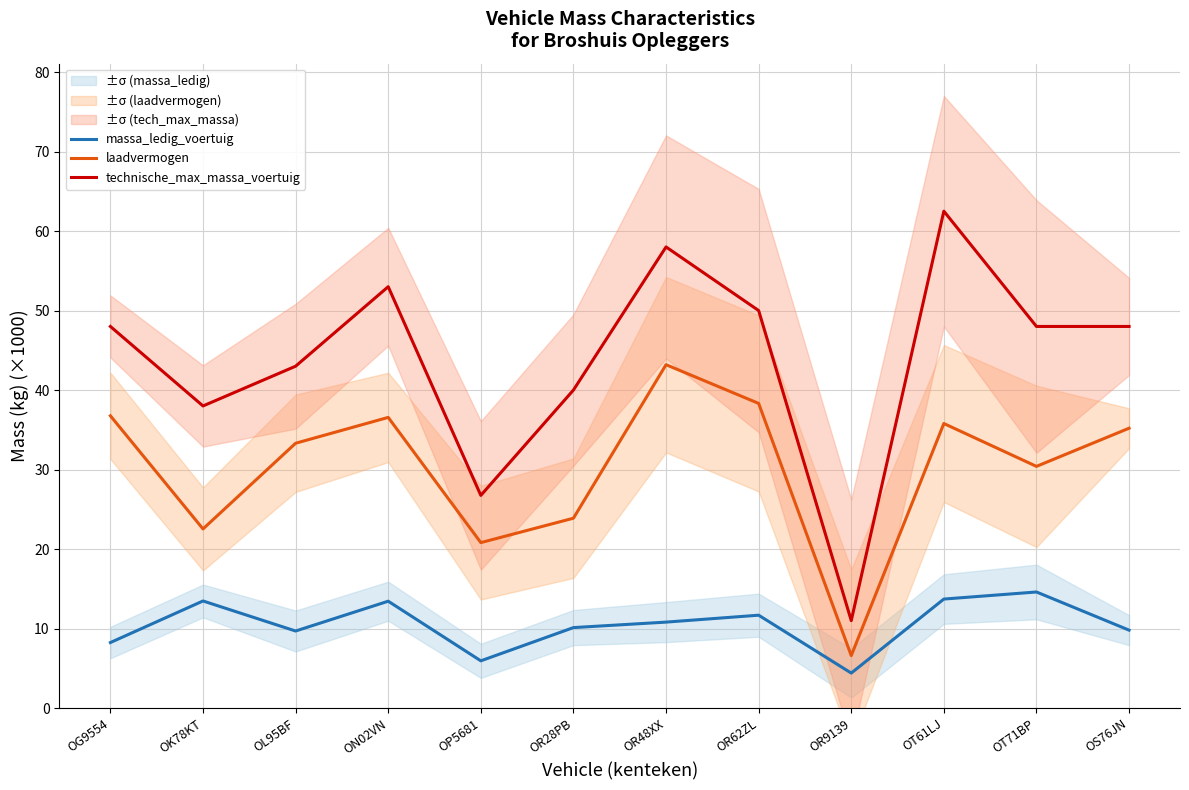

Between OG9554 and OP5681, which series saw the biggest shift?

technische_max_massa_voertuig